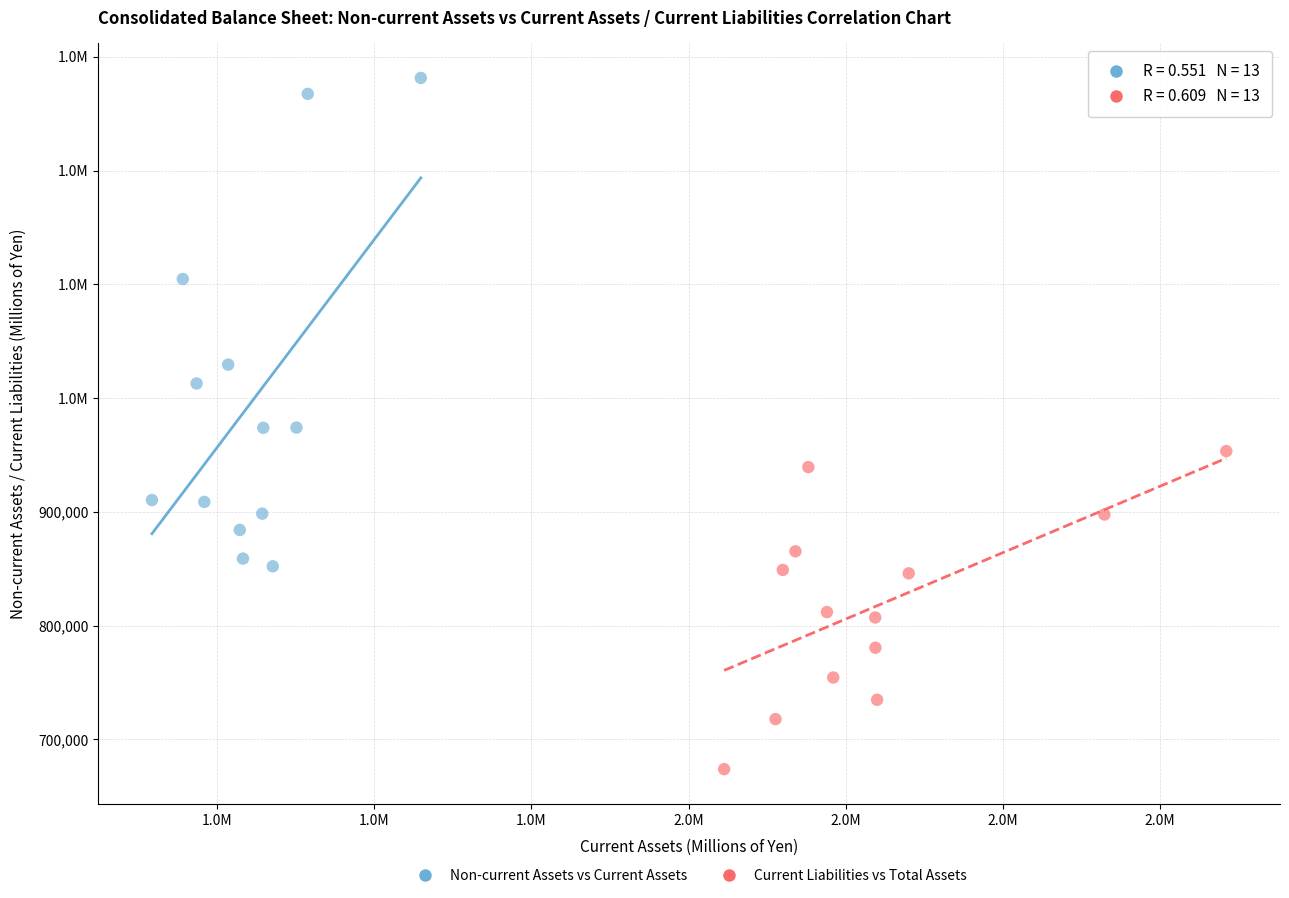

What are all the series names shown in the legend?

Non-current Assets vs Current Assets, Current Liabilities vs Total Assets